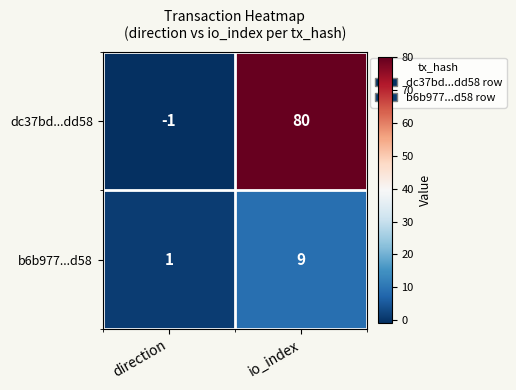

Reading right to left, what are all the values shown in this chart?

dc37bd...dd58: io_index=80	direction=-1
b6b977...d58: io_index=9	direction=1